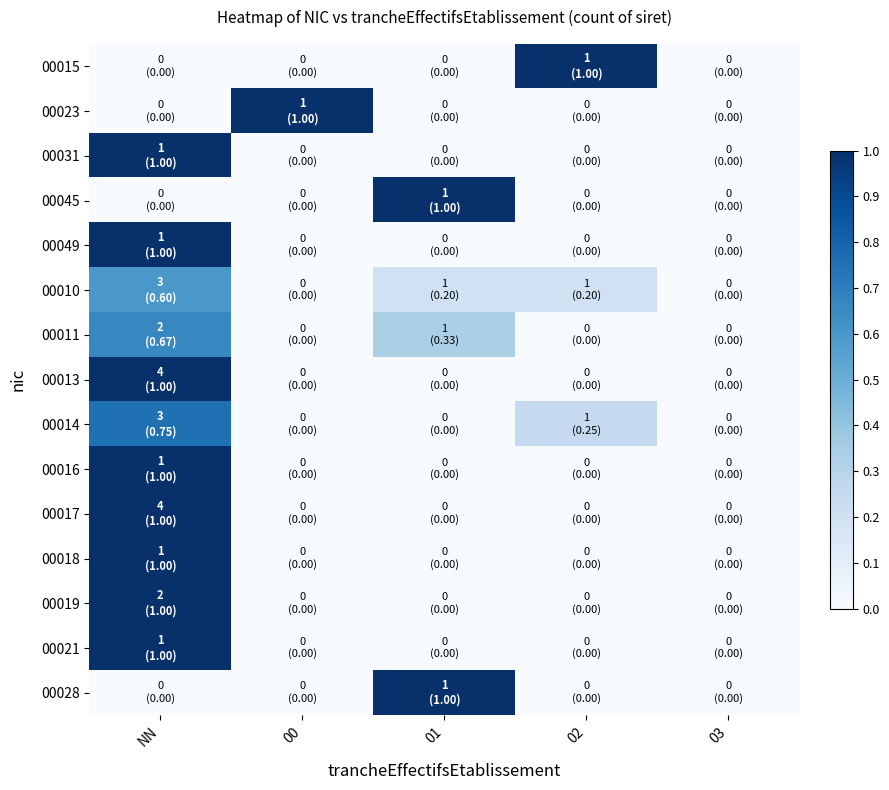

Reading right to left, transcribe all the data shown in this chart.

00015: 03=0.0	02=1.0	01=0.0	00=0.0	NN=0.0
00023: 03=0.0	02=0.0	01=0.0	00=1.0	NN=0.0
00031: 03=0.0	02=0.0	01=0.0	00=0.0	NN=1.0
00045: 03=0.0	02=0.0	01=1.0	00=0.0	NN=0.0
00049: 03=0.0	02=0.0	01=0.0	00=0.0	NN=1.0
00010: 03=0.0	02=0.2	01=0.2	00=0.0	NN=0.6
00011: 03=0.0	02=0.0	01=0.3	00=0.0	NN=0.7
00013: 03=0.0	02=0.0	01=0.0	00=0.0	NN=1.0
00014: 03=0.0	02=0.2	01=0.0	00=0.0	NN=0.8
00016: 03=0.0	02=0.0	01=0.0	00=0.0	NN=1.0
00017: 03=0.0	02=0.0	01=0.0	00=0.0	NN=1.0
00018: 03=0.0	02=0.0	01=0.0	00=0.0	NN=1.0
00019: 03=0.0	02=0.0	01=0.0	00=0.0	NN=1.0
00021: 03=0.0	02=0.0	01=0.0	00=0.0	NN=1.0
00028: 03=0.0	02=0.0	01=1.0	00=0.0	NN=0.0